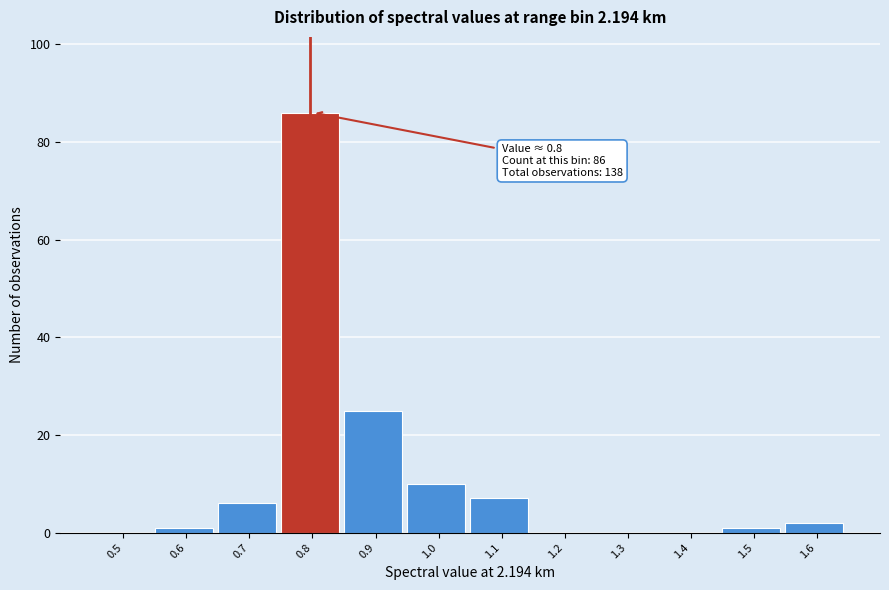

Reading left to right, list all the values displayed in this chart.

0.5=0	0.6=1	0.7=6	0.8=86	0.9=25	1.0=10	1.1=7	1.2=0	1.3=0	1.4=0	1.5=1	1.6=2